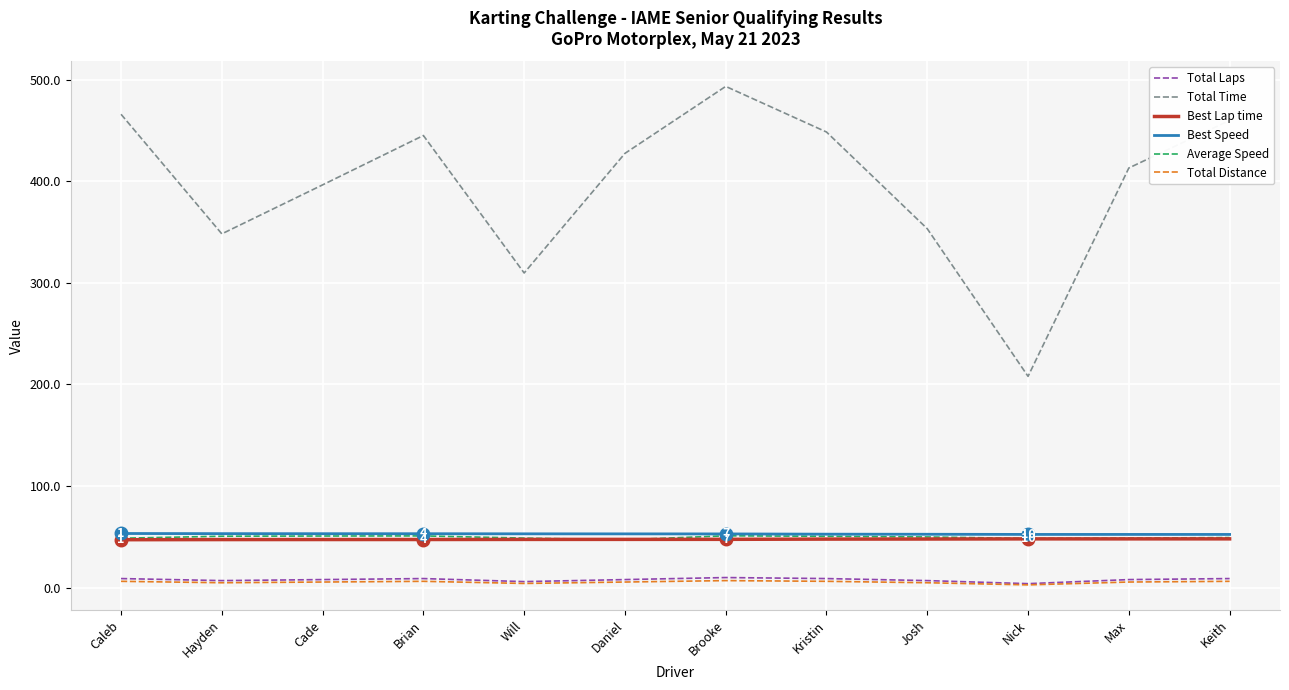

What is the total value across all series at Hayden?

511.3